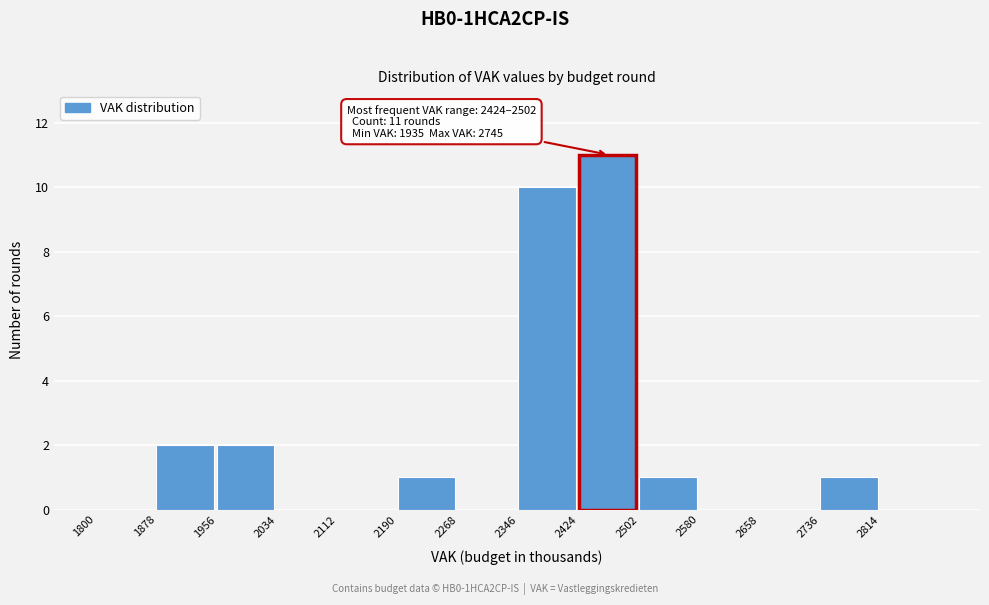

Which range on the x-axis has the tallest bar?

2424 to 2502